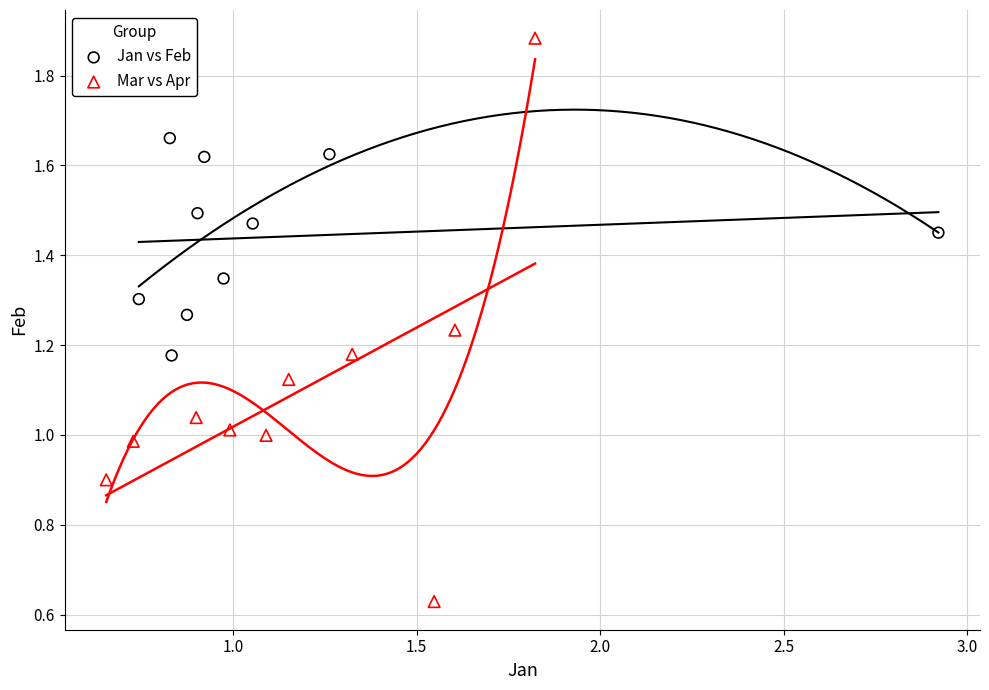

Which series reaches the maximum Y coordinate?

Mar vs Apr